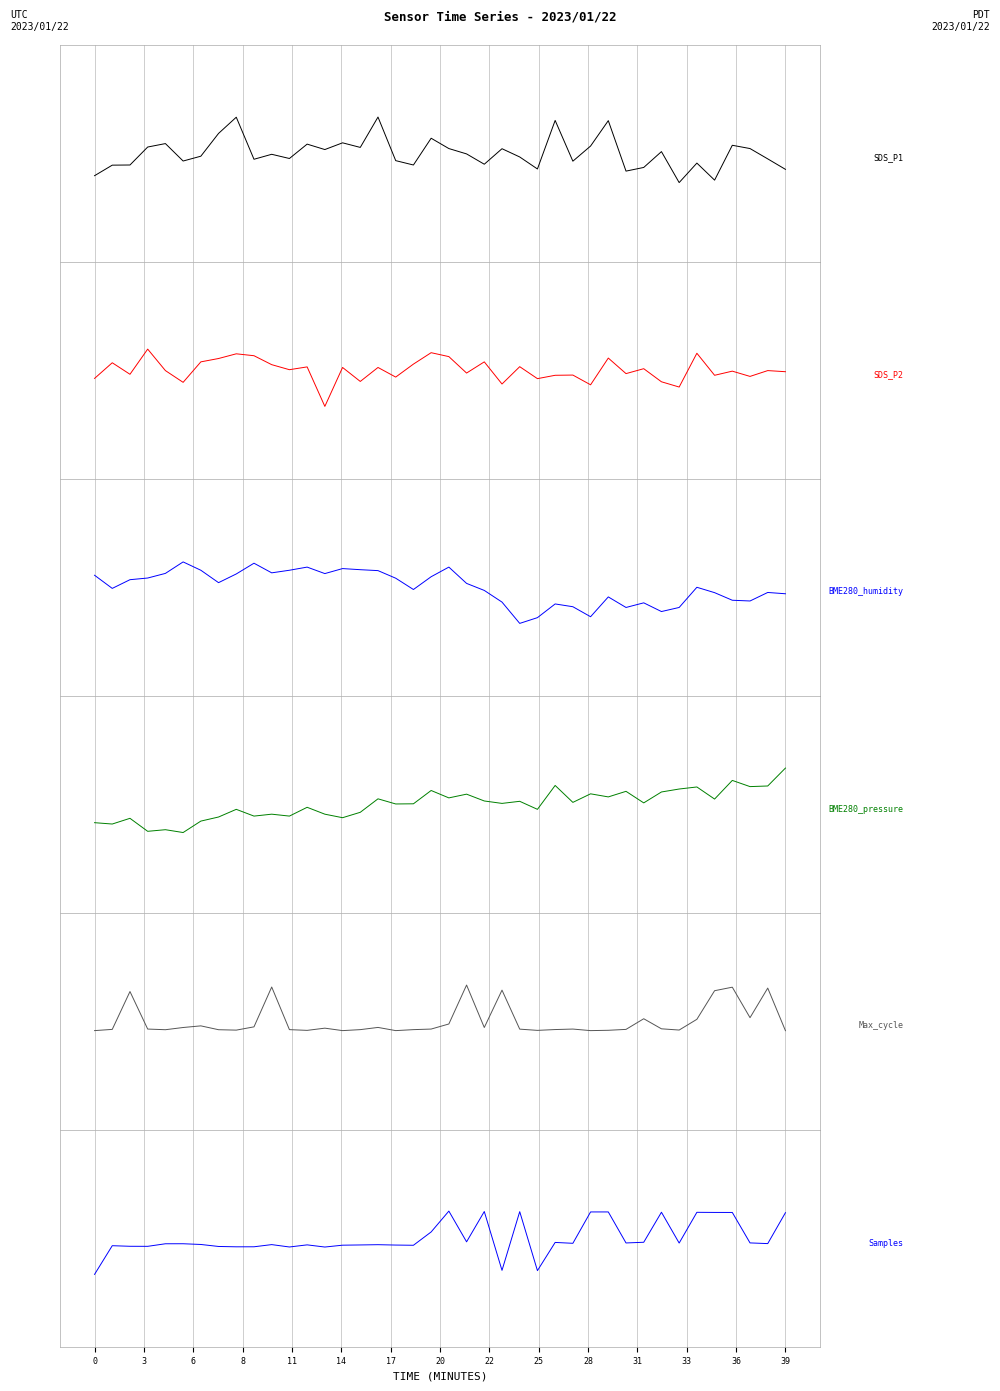

At which label does Max_cycle first exceed 0?

6